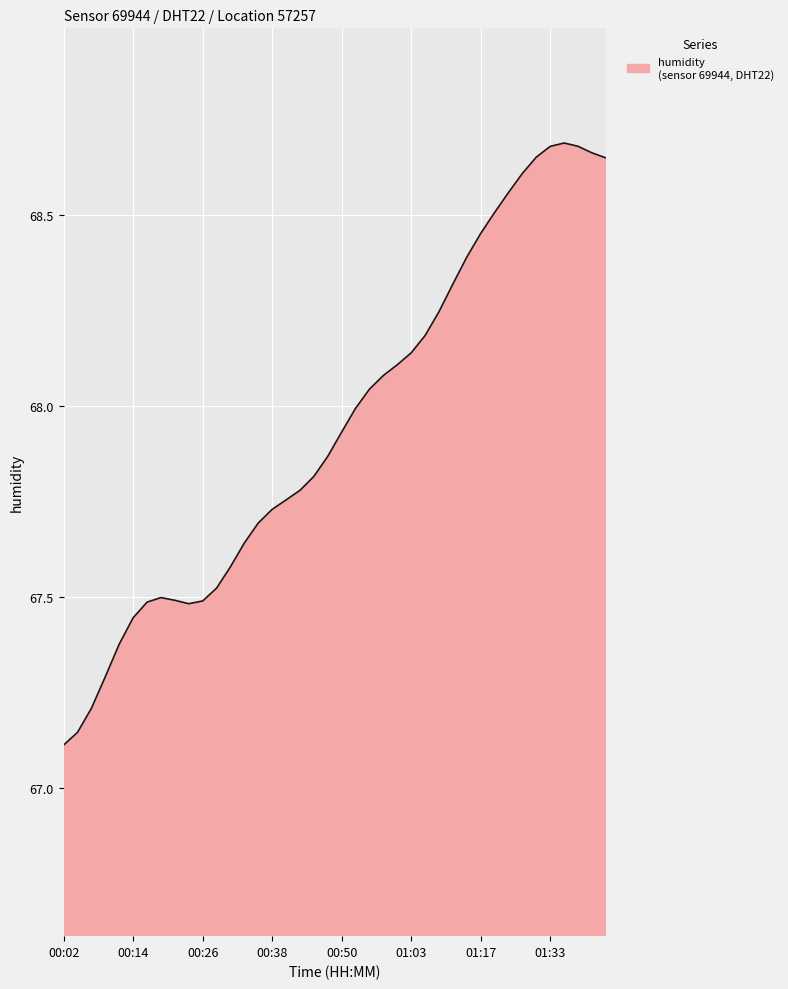

What is the maximum value shown in the chart?

68.7